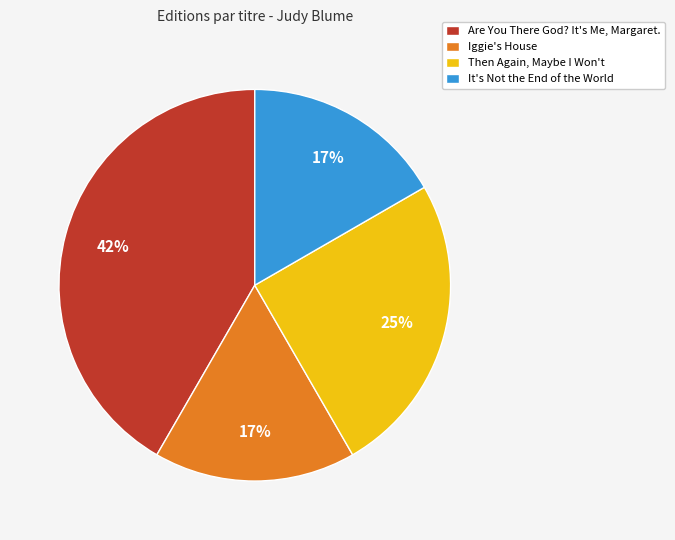

Is there any slice that represents more than half of the pie?

No